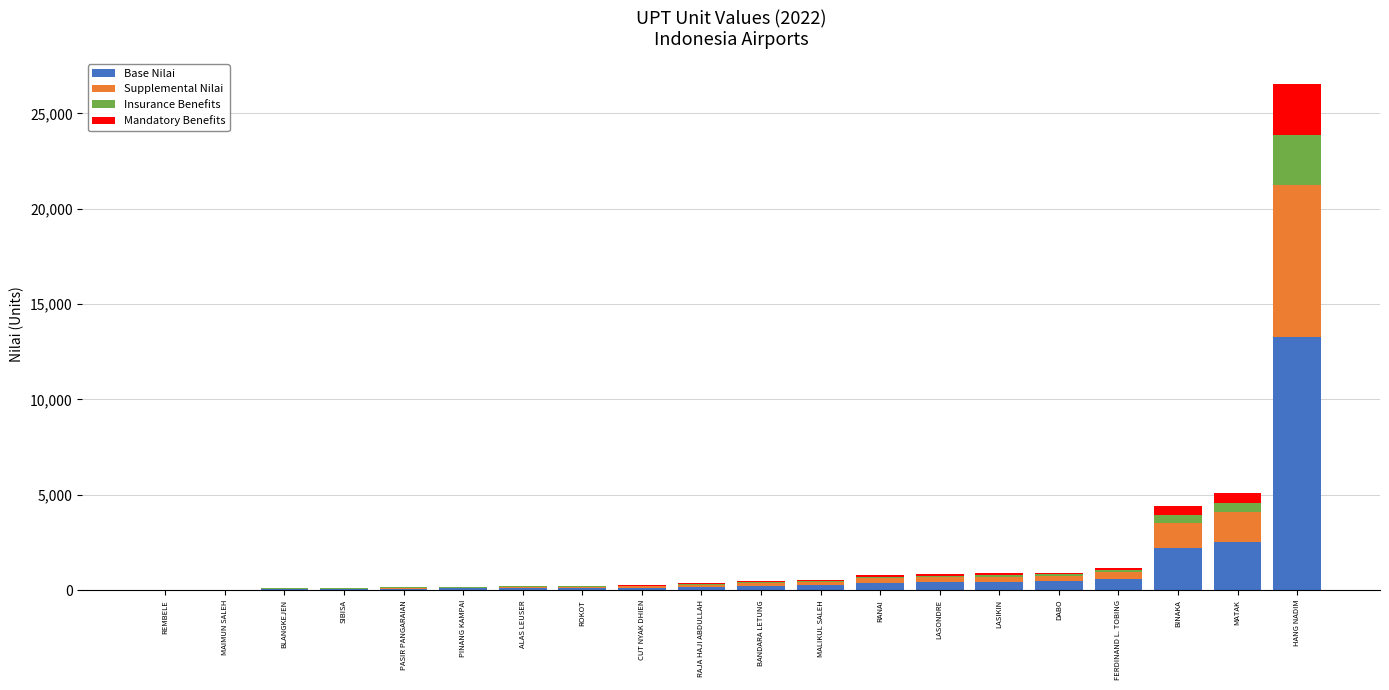

At which category is the sum across all series the highest?

HANG NADIM